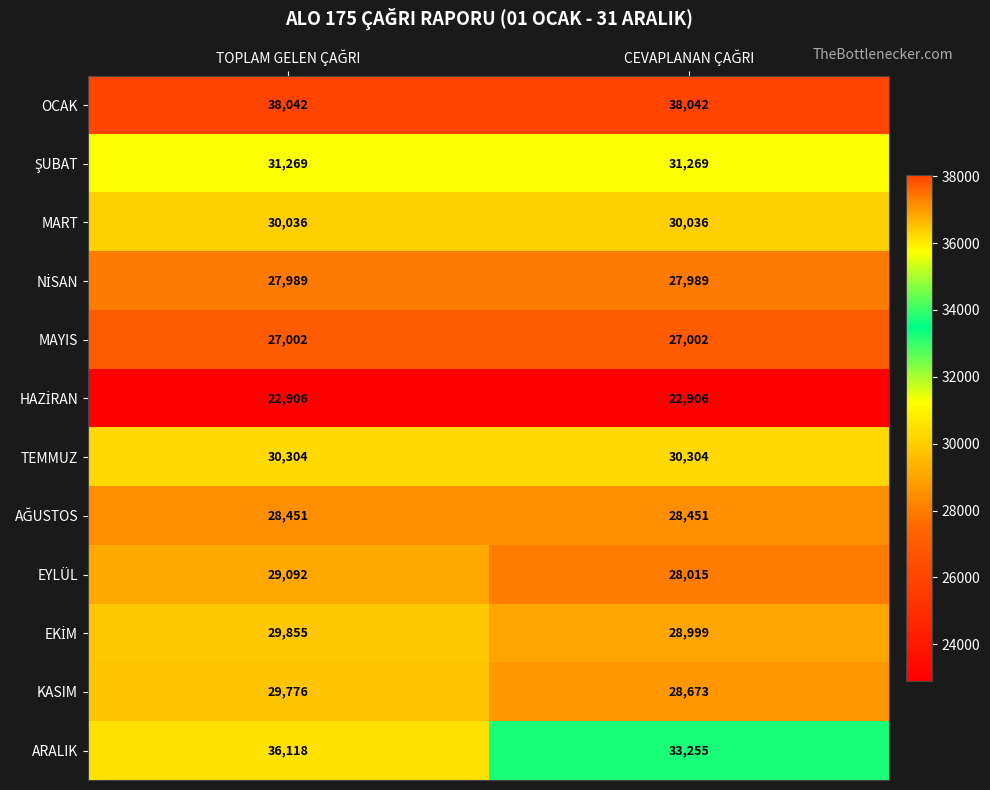

What is the greatest value displayed?

38042